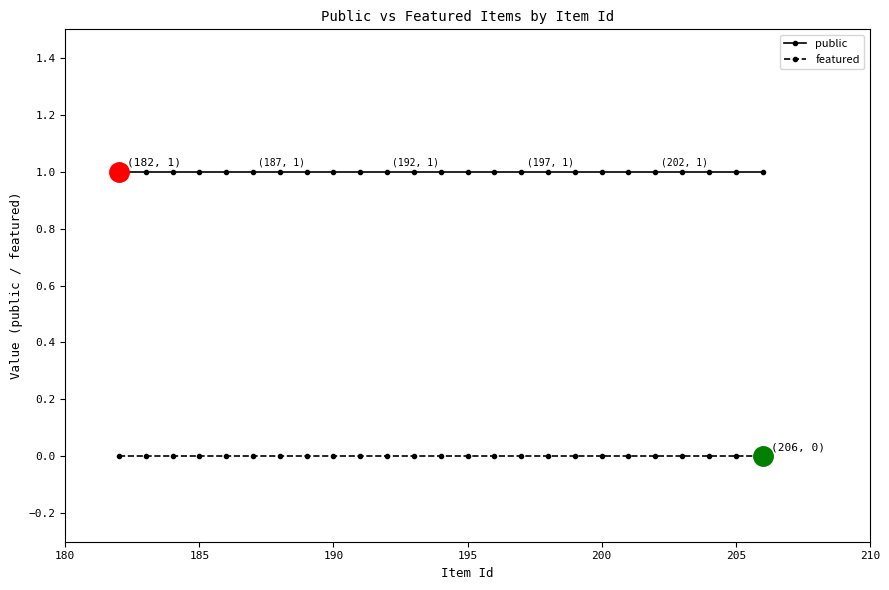

What is the value of the public point at the 3rd from the left?

1